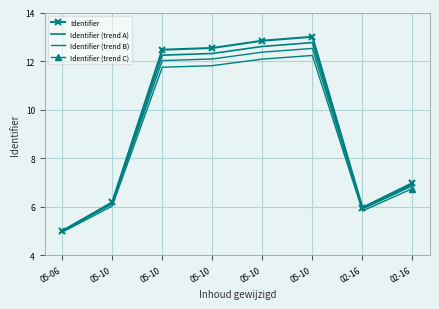

What is the difference between the maximum and minimum values in the Identifier (trend A) series?

7.8